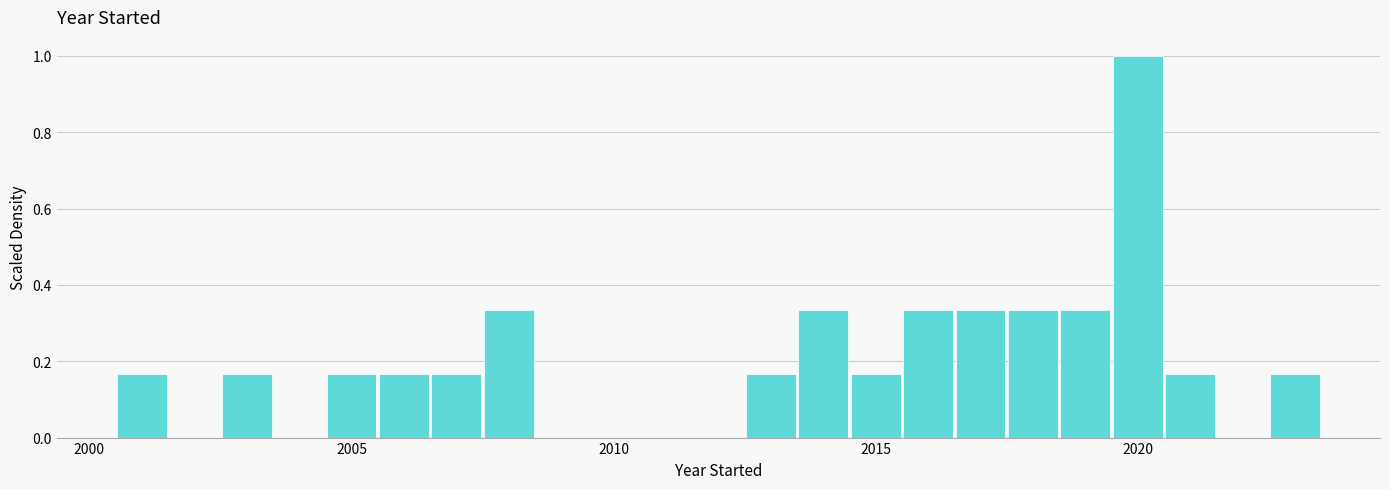

Around what value on the x-axis is the tallest bar? Give the approximate position of its centre, as read against the axis.

2020.0